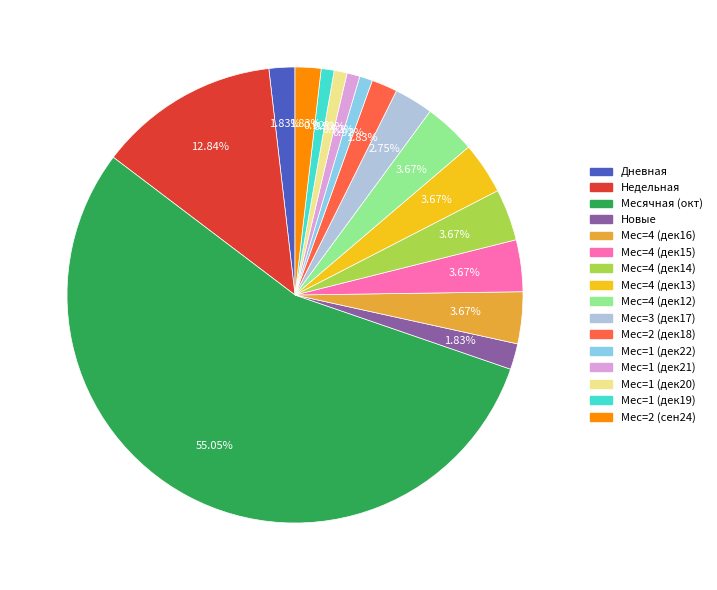

Is there any slice that represents more than half of the pie?

Yes